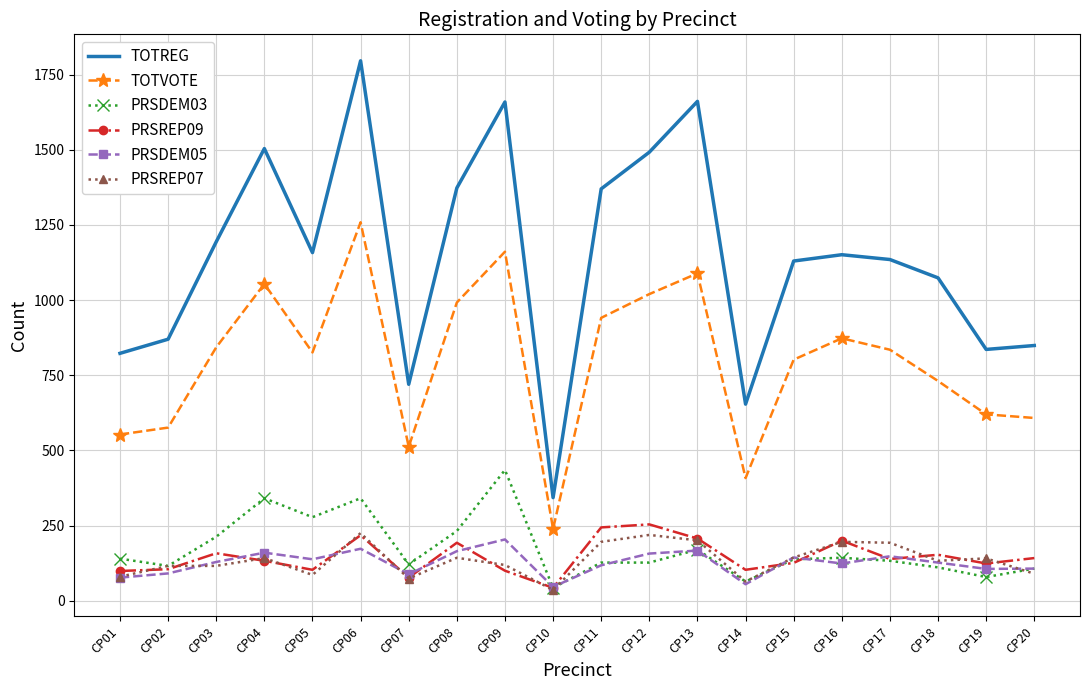

At which category is the sum across all series the highest?

CP06